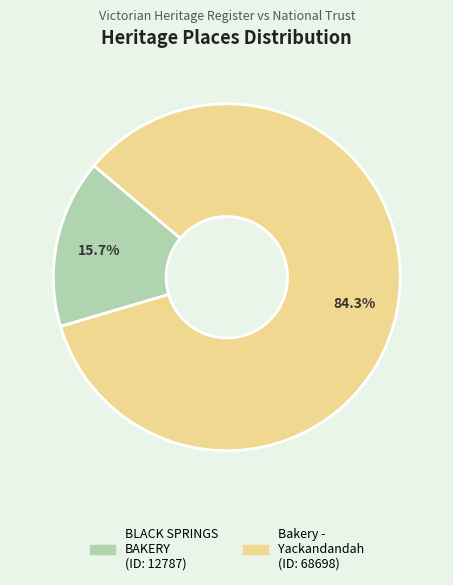

How many segments does this pie chart have?

2